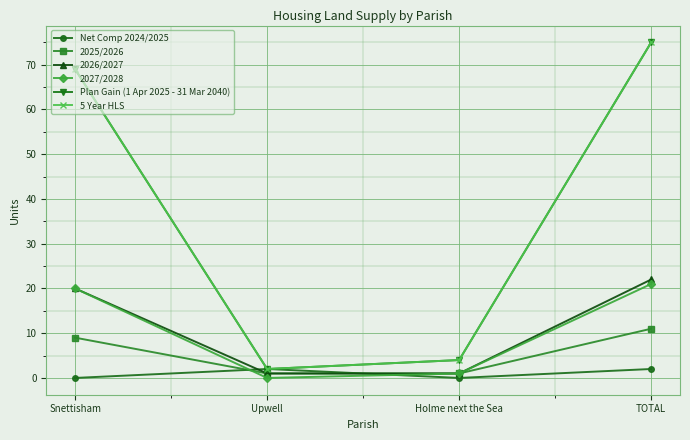

Does the chart have visible grid lines?

Yes